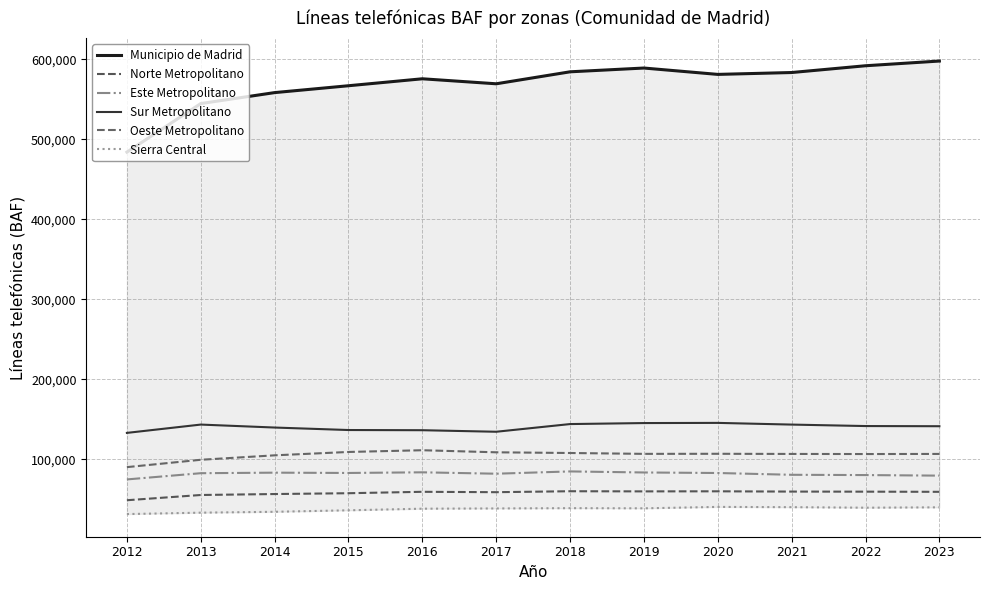

How many lines are shown in the chart?

6